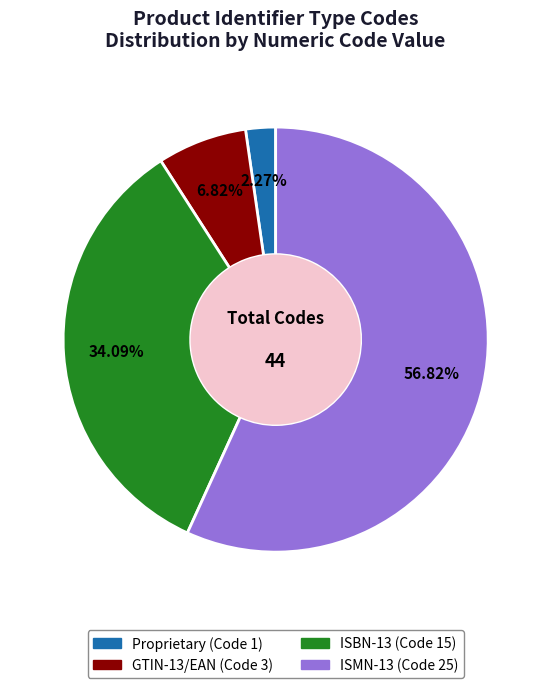

To the nearest percent, what portion does ISMN-13 represent?

57%